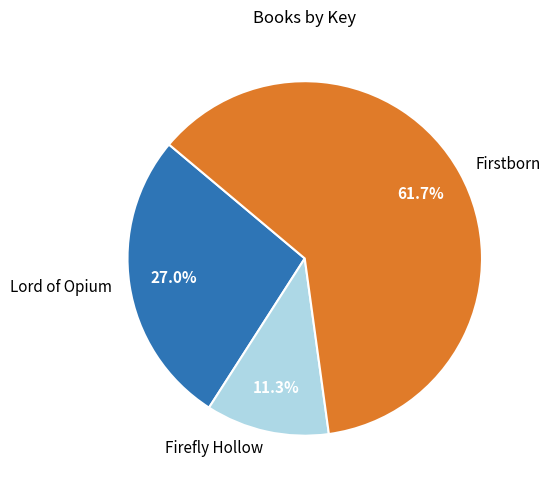

To the nearest percent, what is the average slice percentage?

33%